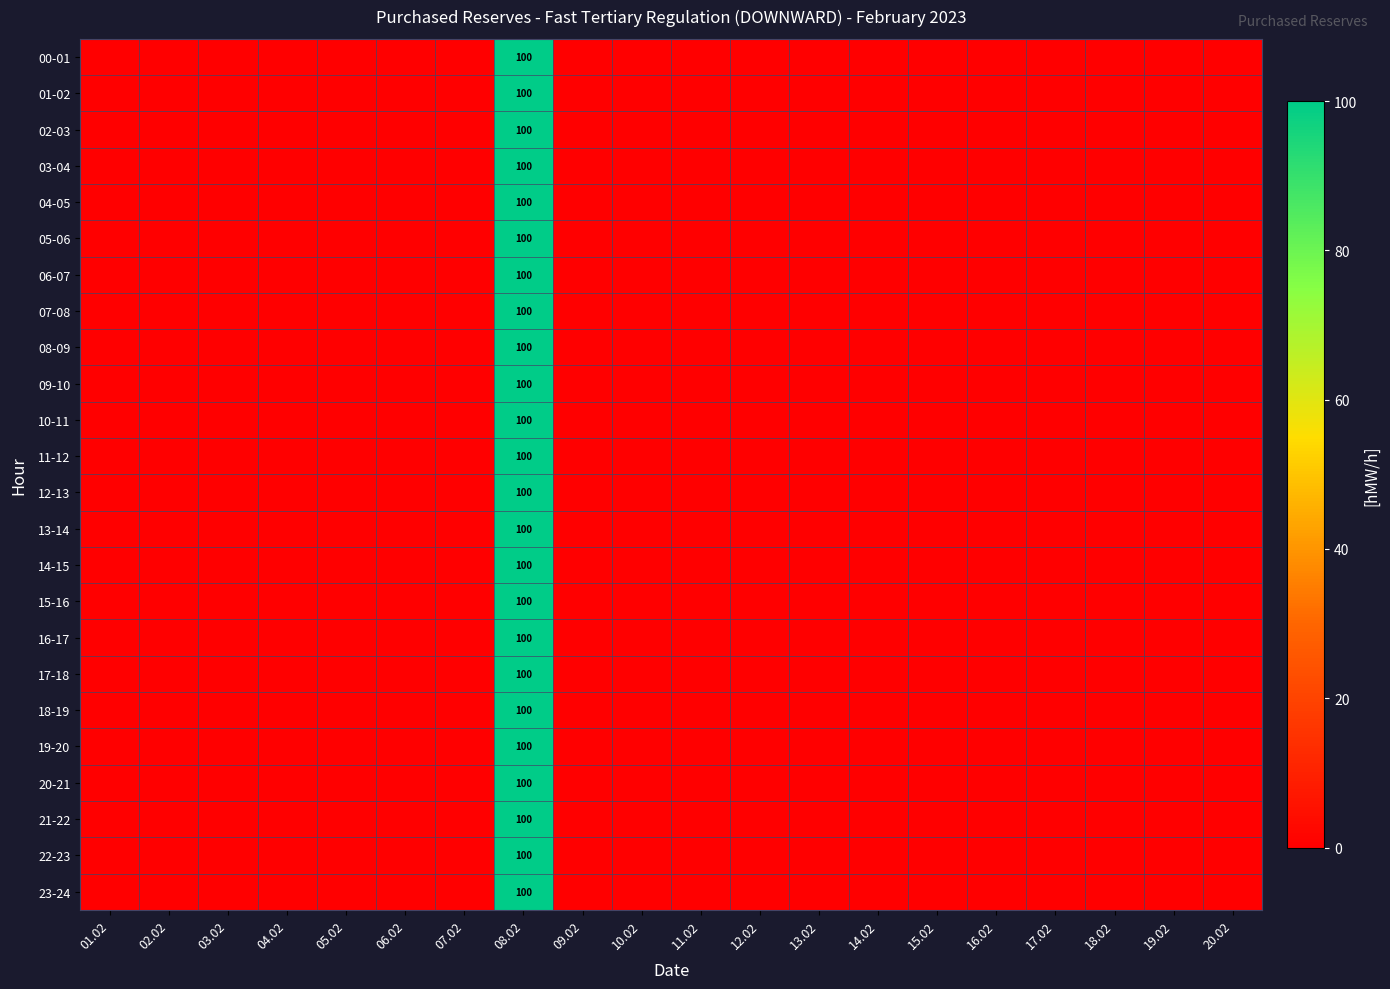

Count the number of categories in the chart.

20